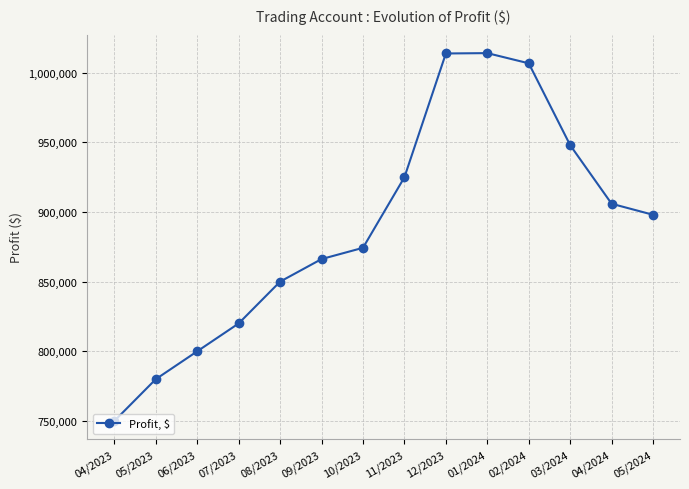

How many data points does each series have?

14